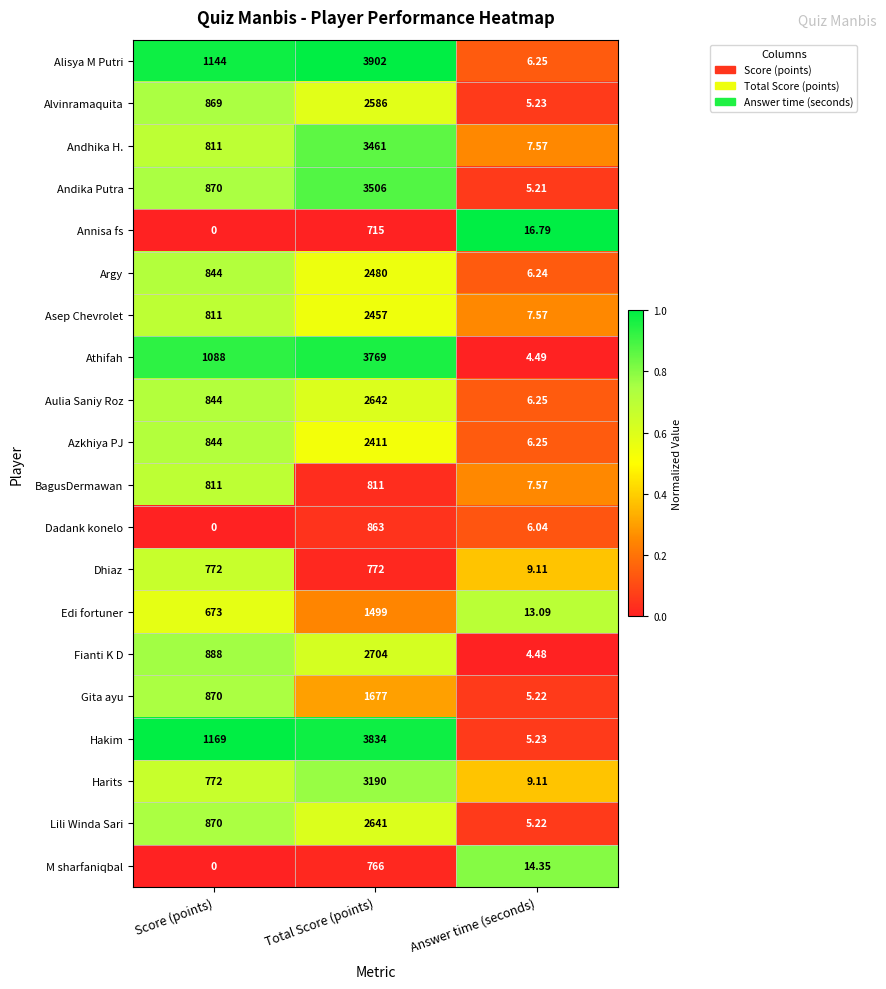

At which label does Lili Winda Sari reach its peak?

Total Score (points)